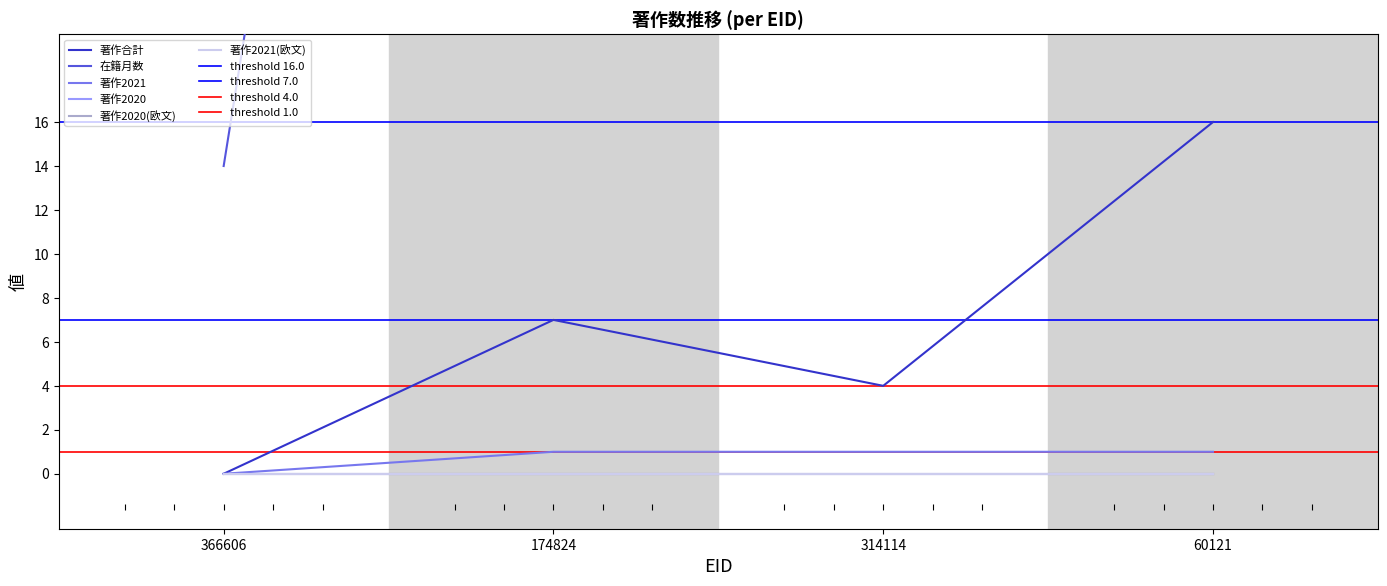

Which series changed the most between 174824 and 60121?

著作合計